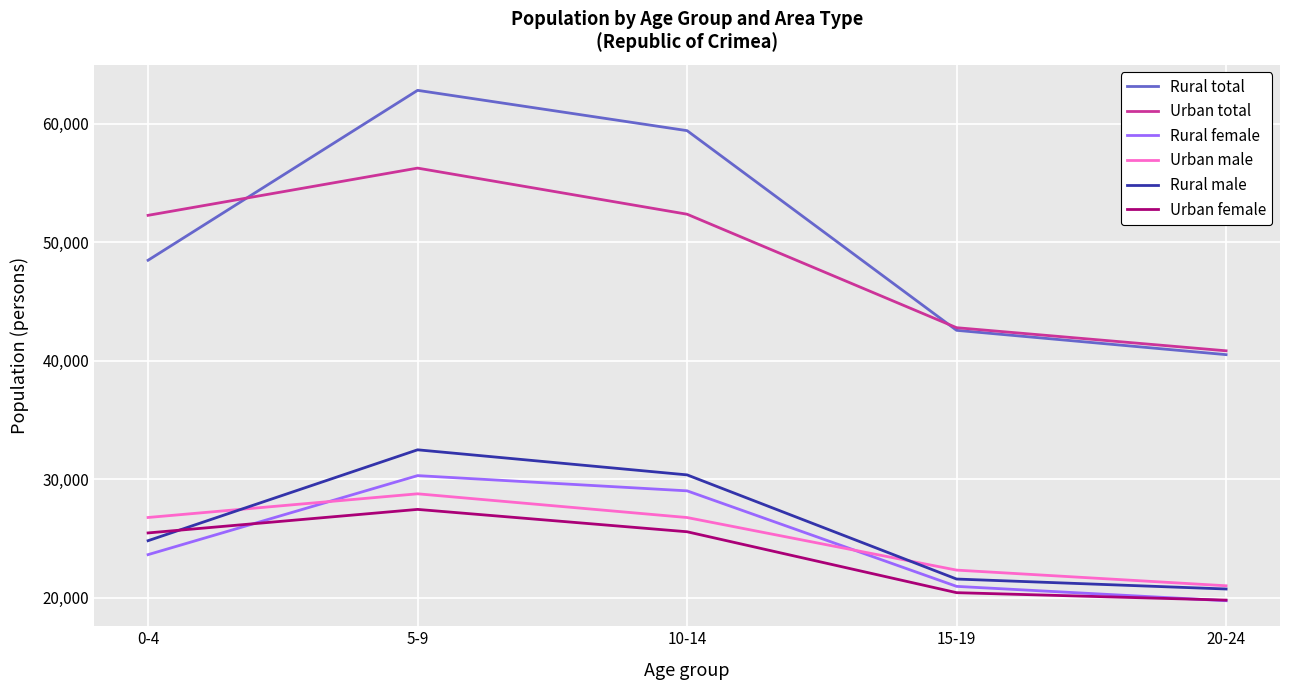

Which series has the largest total across all categories?

Rural total